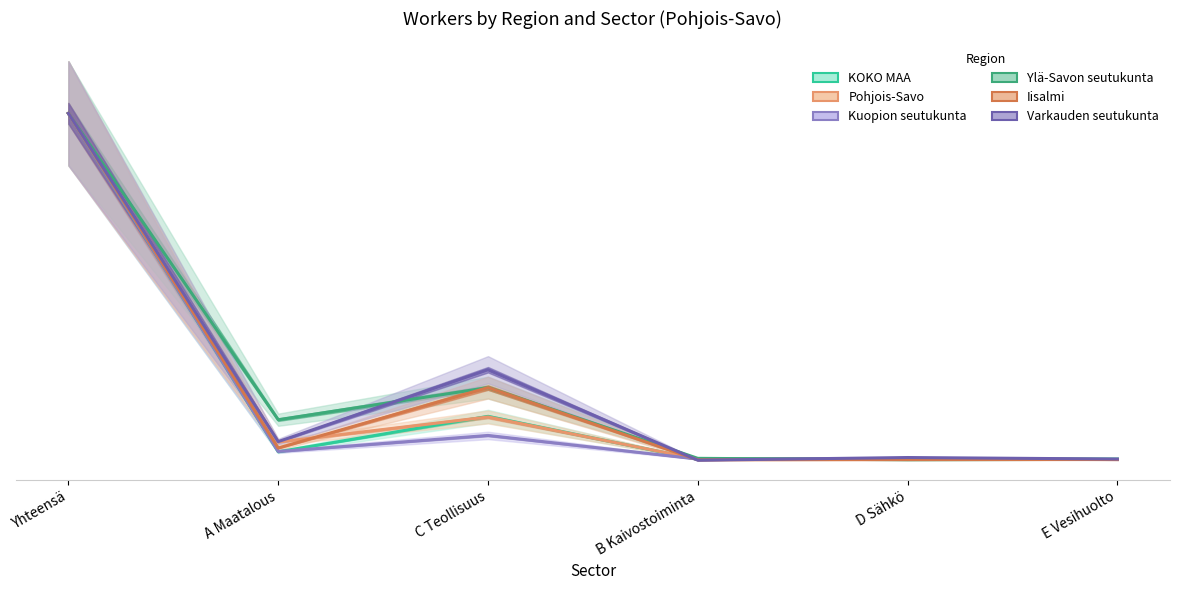

Which series has the widest spread of values?

Varkauden seutukunta